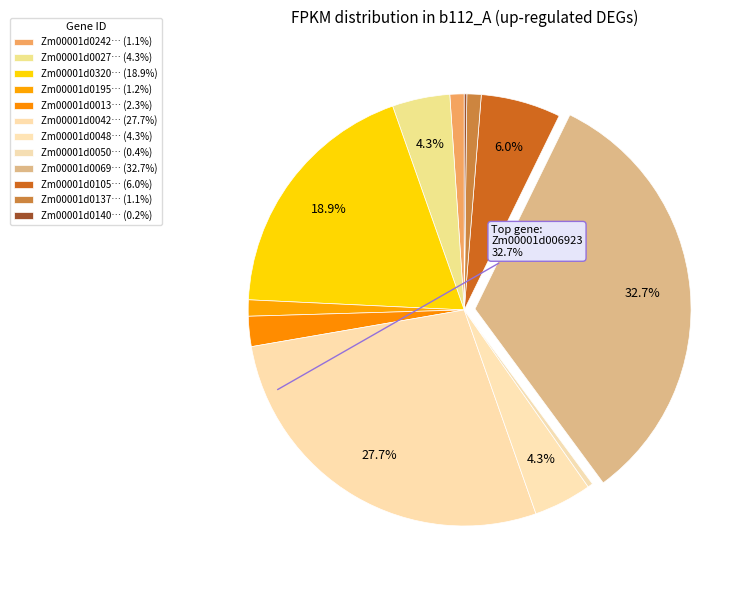

To the nearest percent, what is the average slice percentage?

8%